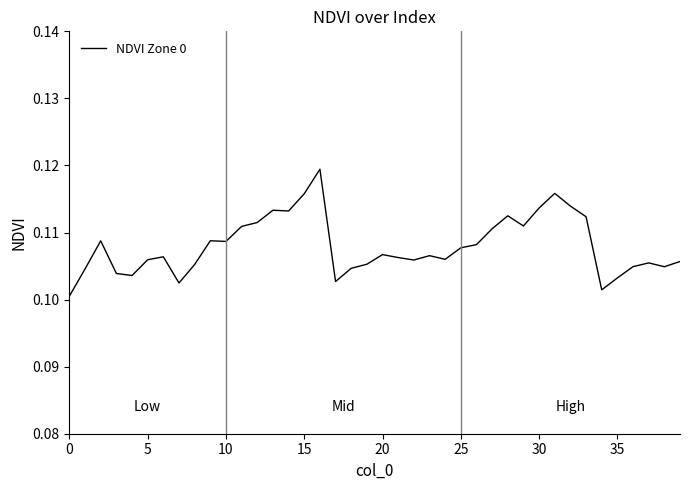

How many lines are shown in the chart?

1